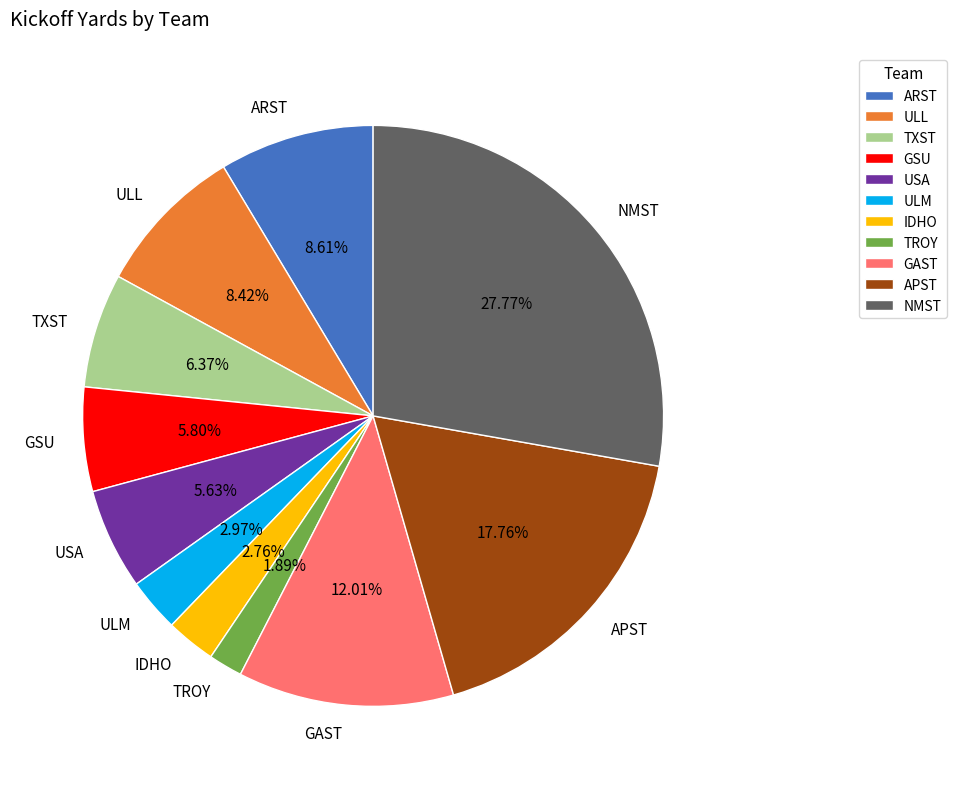

What is the ratio of the value at TXST to the value at ARST?

0.7